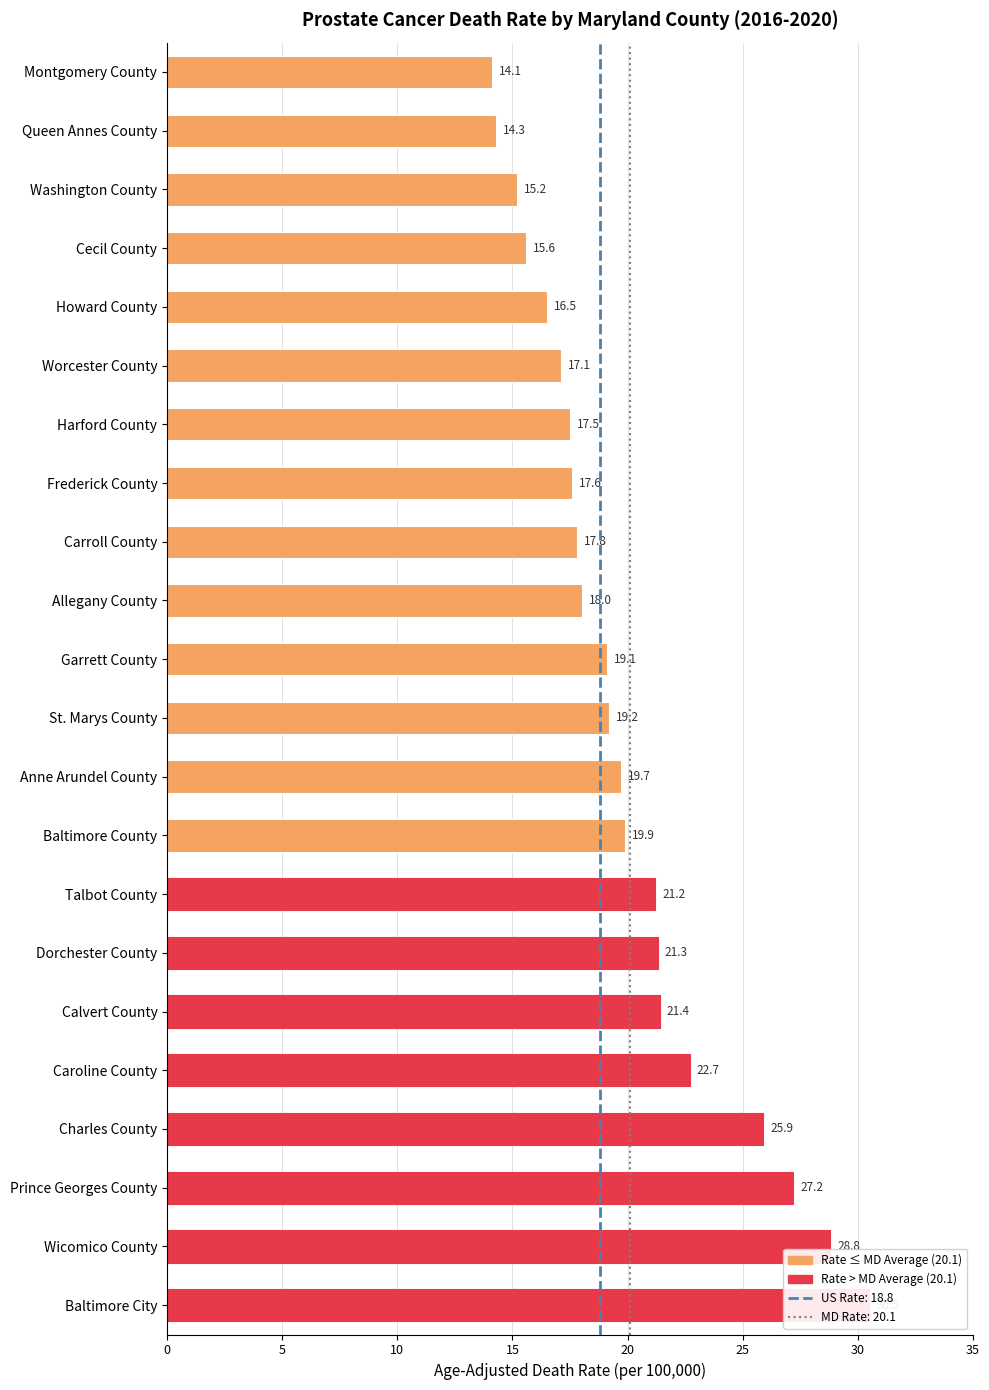

The chart shows a value of 44.9 at Prince Georges County. True or false?

False